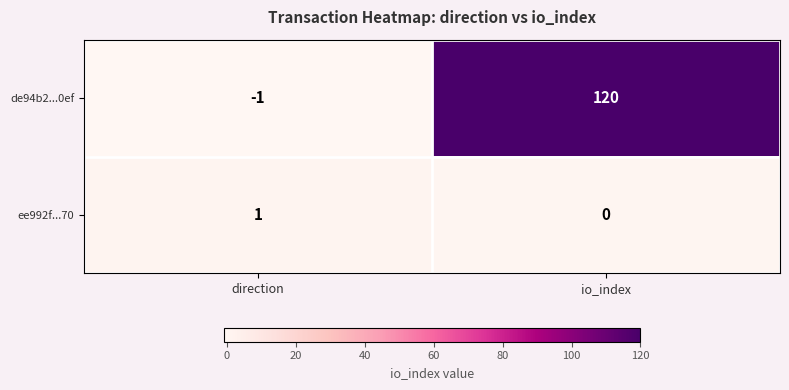

Reading left to right, list all the values displayed in this chart.

de94b2...0ef: direction=-1	io_index=120
ee992f...70: direction=1	io_index=0